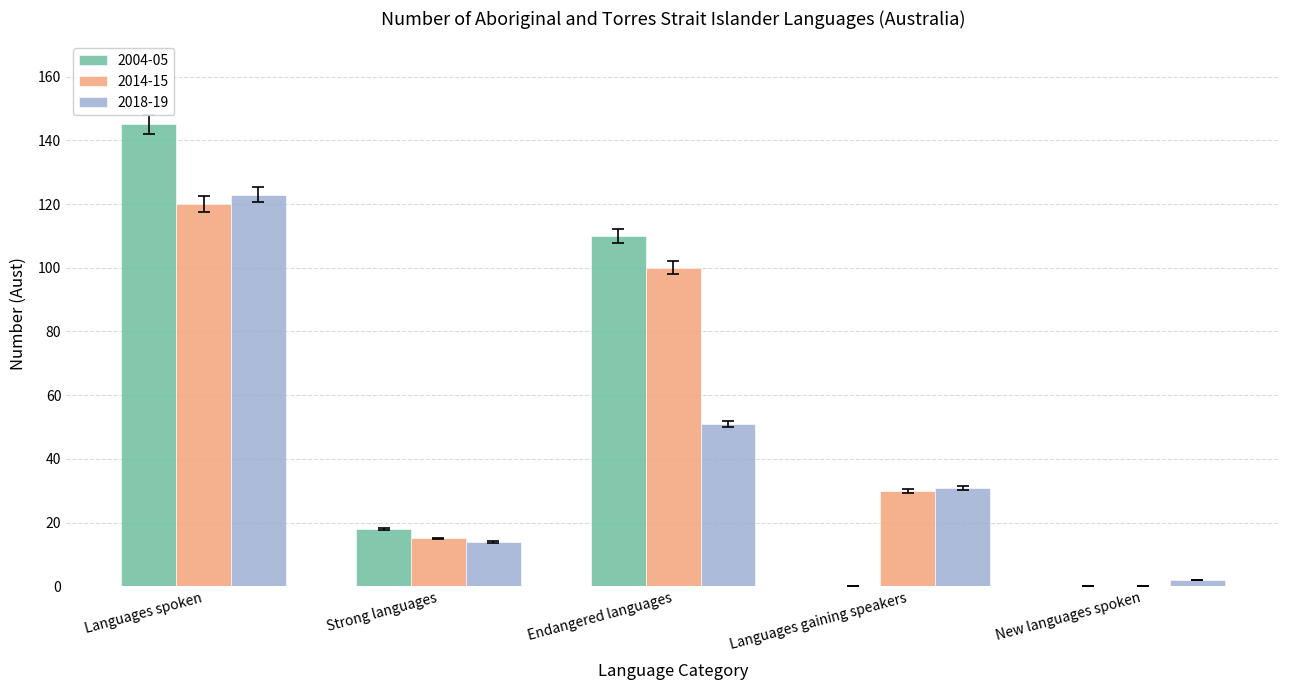

Which category has the highest value across all series?

Languages spoken